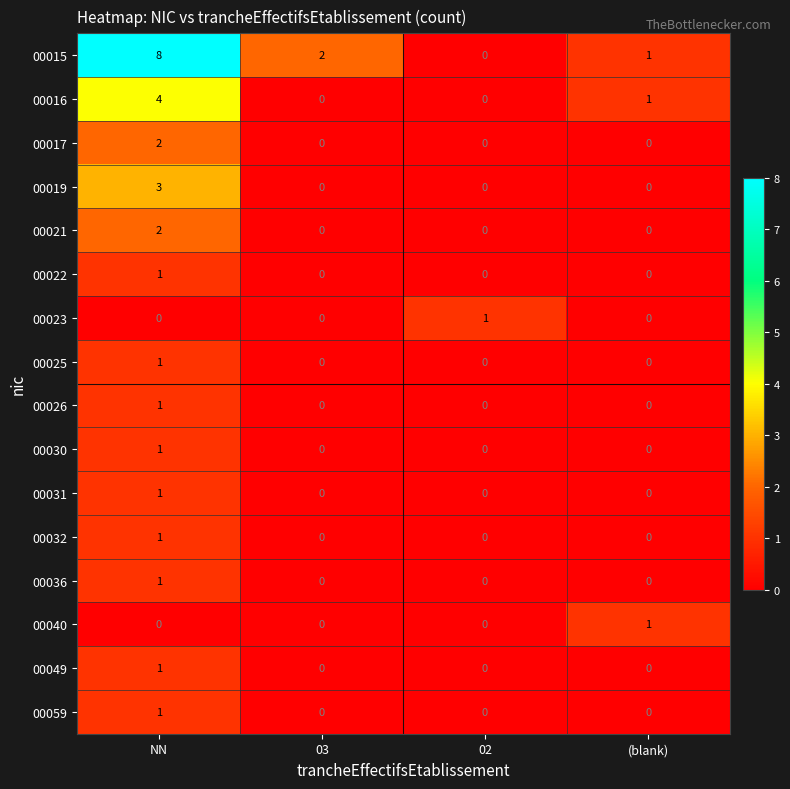

What is the sum of all 00019 values?

3